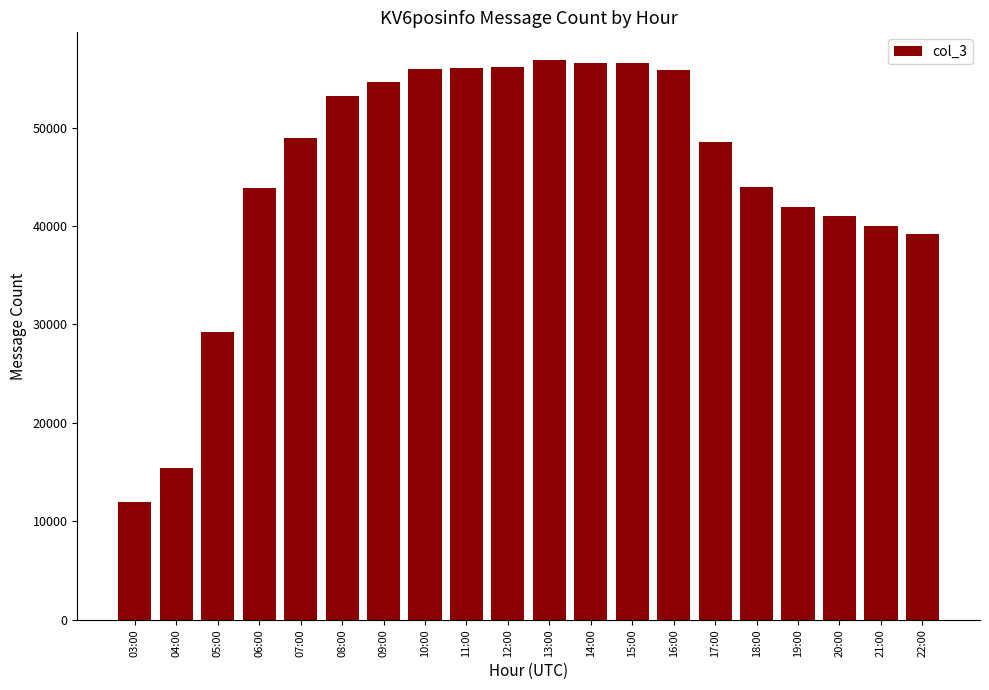

What is the sum of all values?

905864